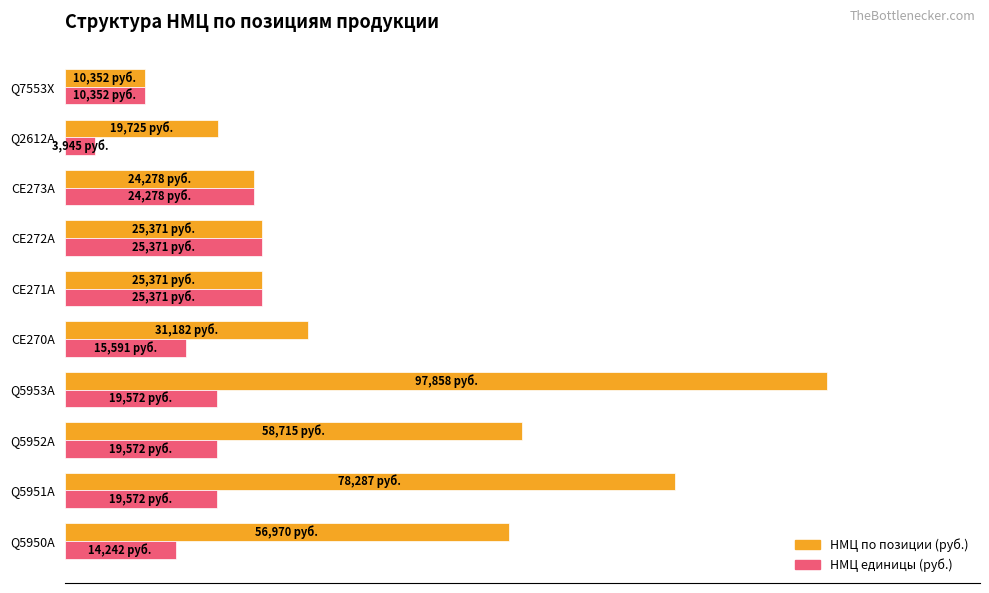

True or false: НМЦ единицы has a value of 34.0 at Q5953A.

False